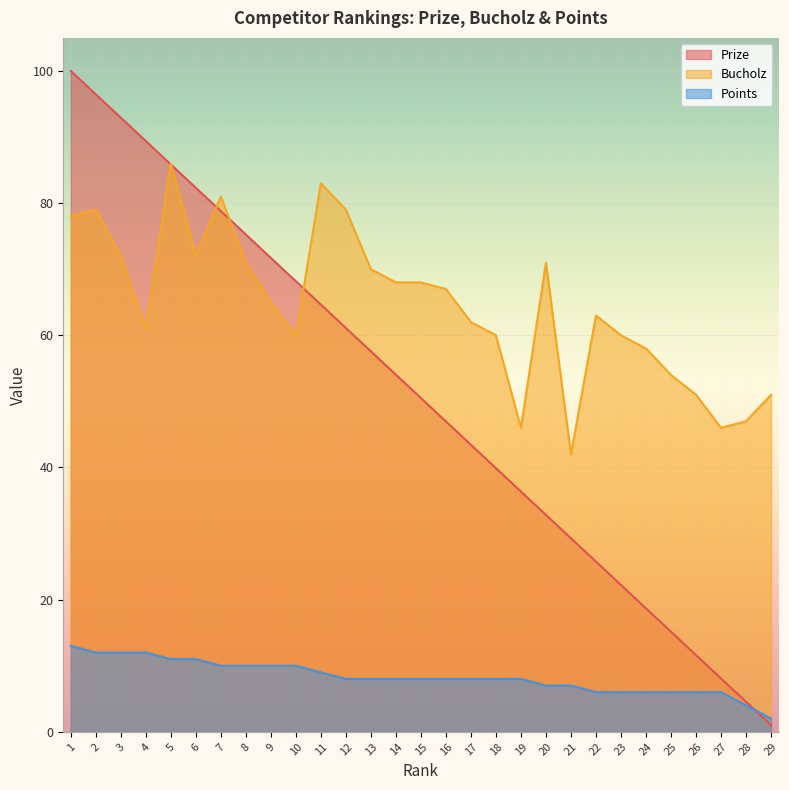

How many lines are shown in the chart?

3